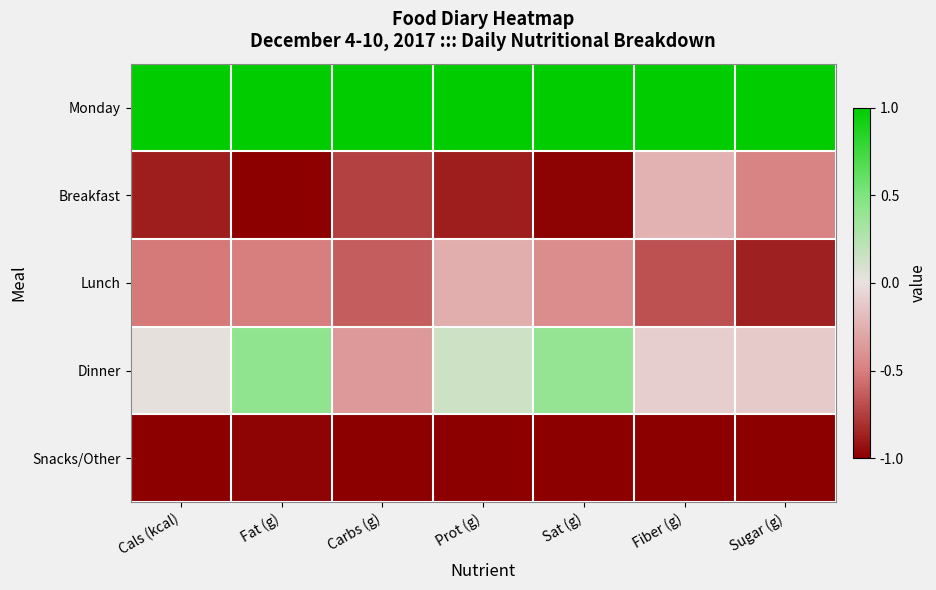

What is the total value across all series at Carbs (g)?

-1.7